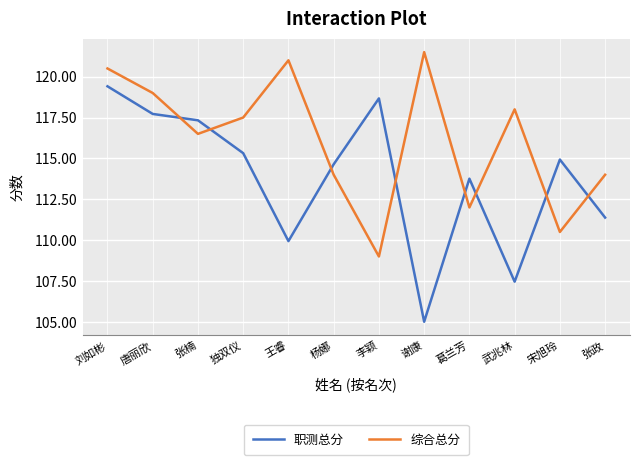

Is it true that 职测总分 equals 54.4 at 谢康?

False